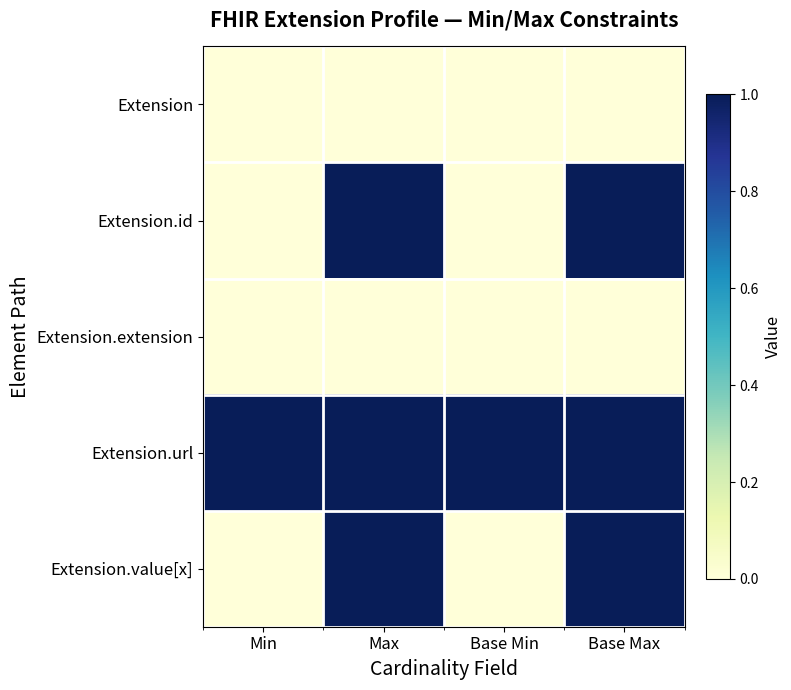

What is the maximum value shown in the chart?

1